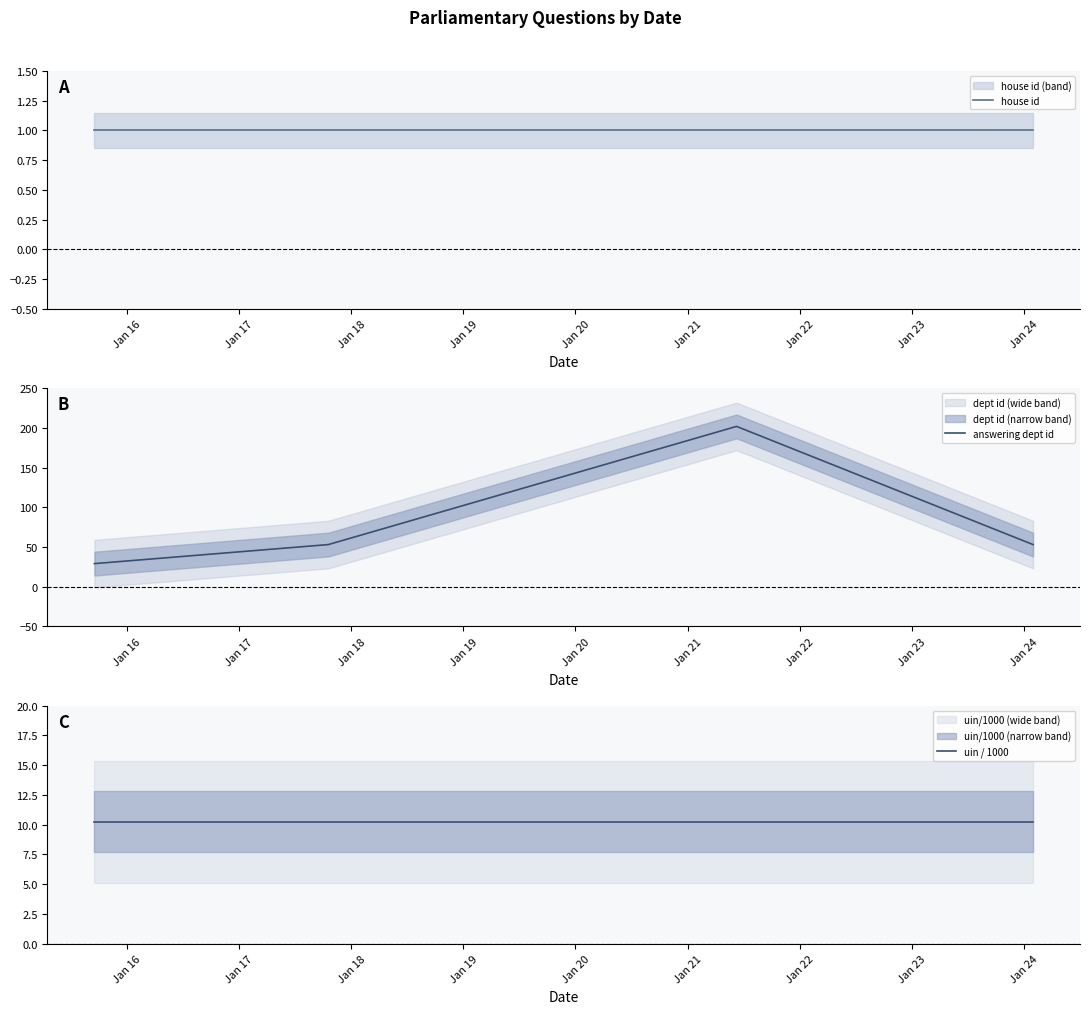

What is the highest value of the answering dept id series?

202